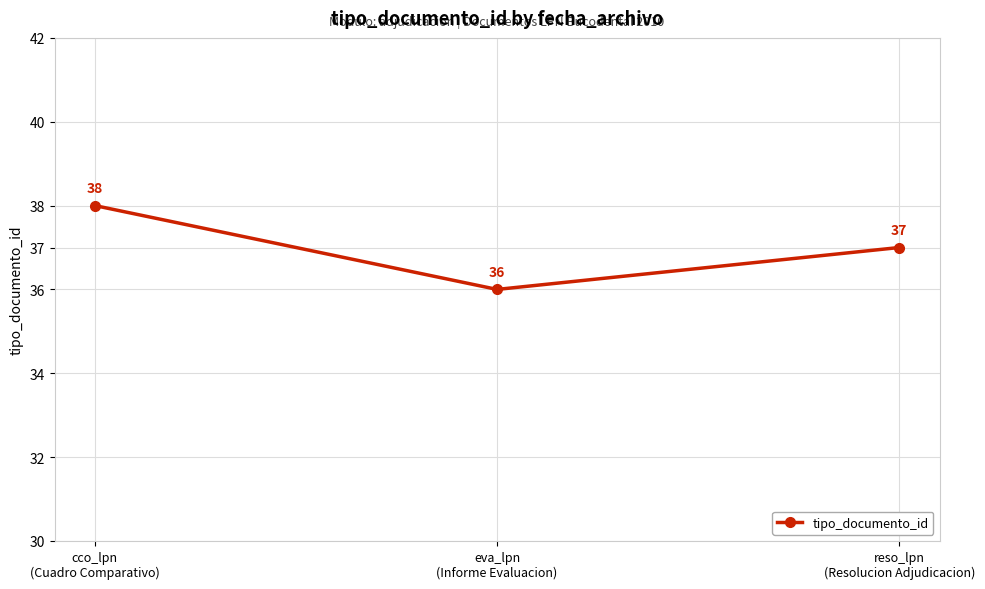

Which label corresponds to the largest value in the chart?

cco_lpn
(Cuadro Comparativo)